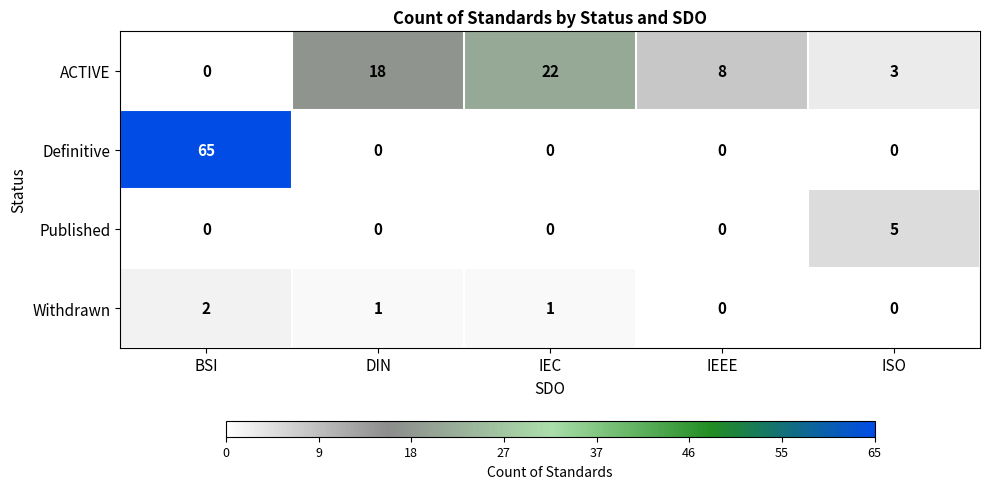

How many categories are shown in the chart?

5